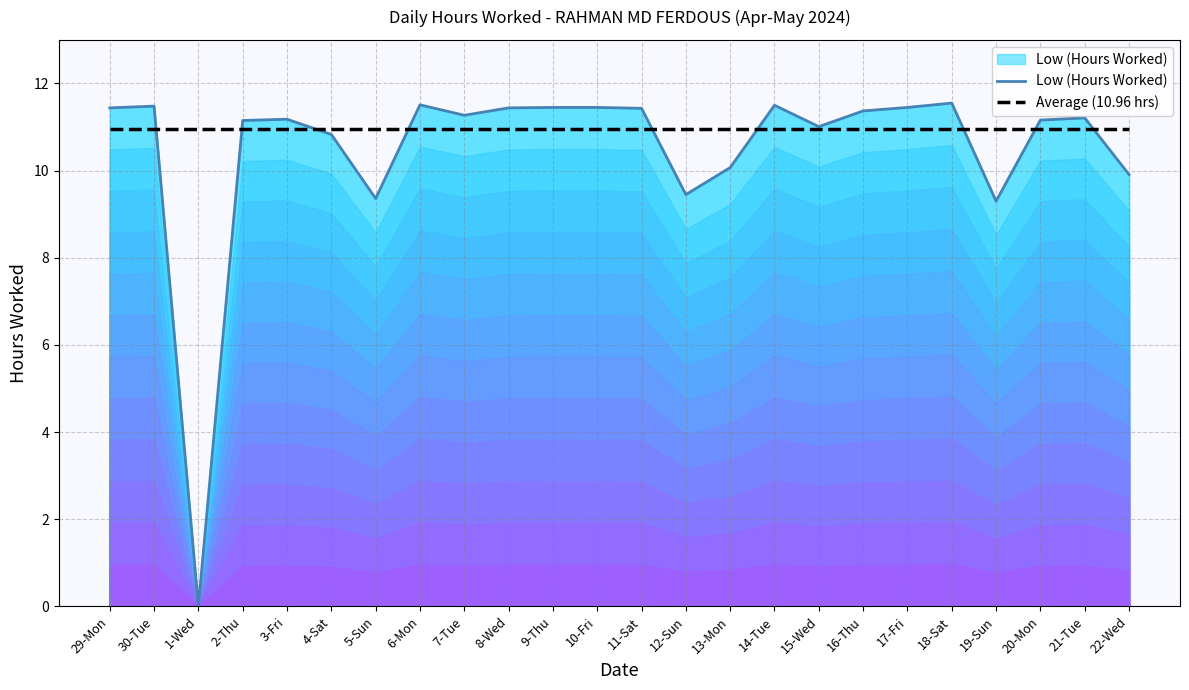

Rank the series by their average value, from highest to lowest.

Average (10.96 hrs), Low (Hours Worked)